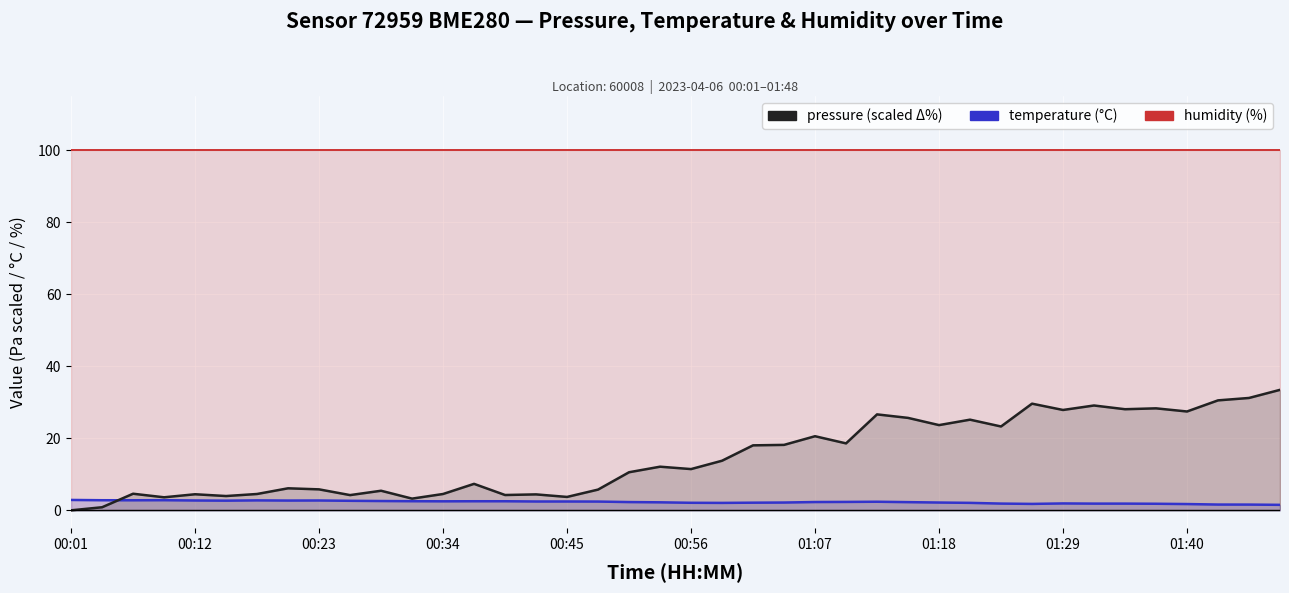

How many series are shown in this chart?

3